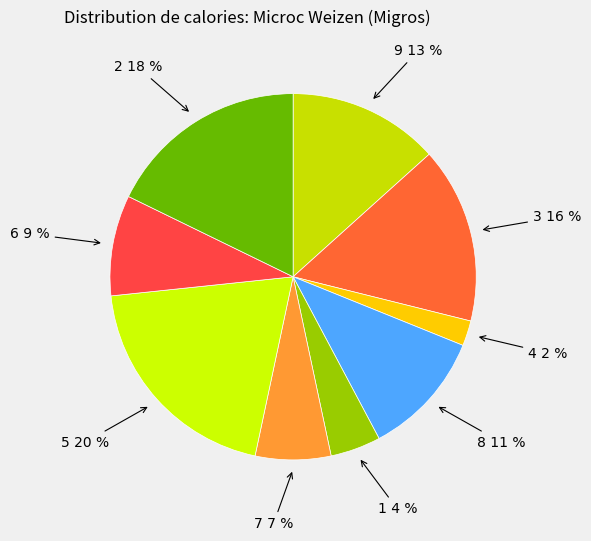

Combined, do 6 and 2 account for over 50%?

No